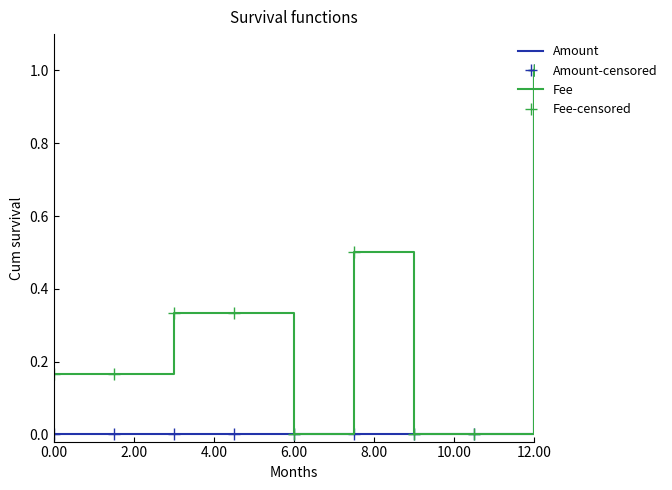

Which series has the largest total across all categories?

Fee